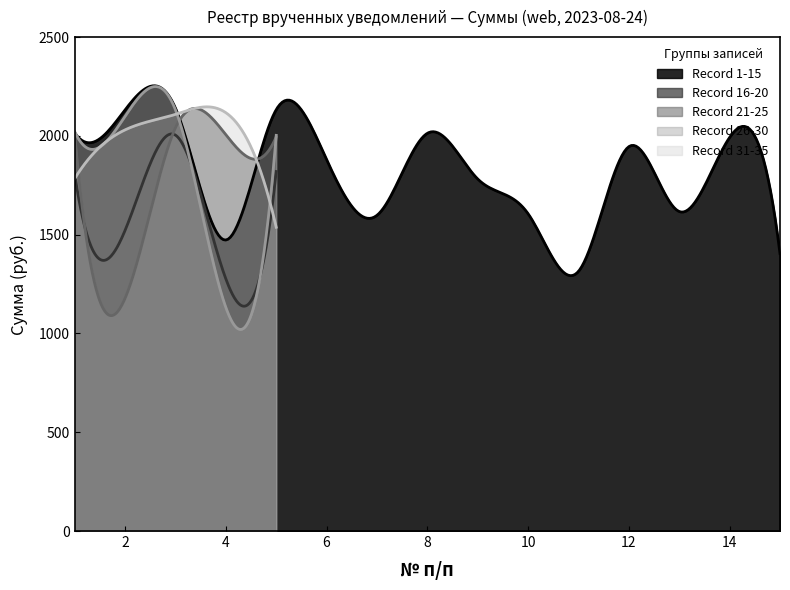

What is the sum of all Record 16-20 values?

8428.2